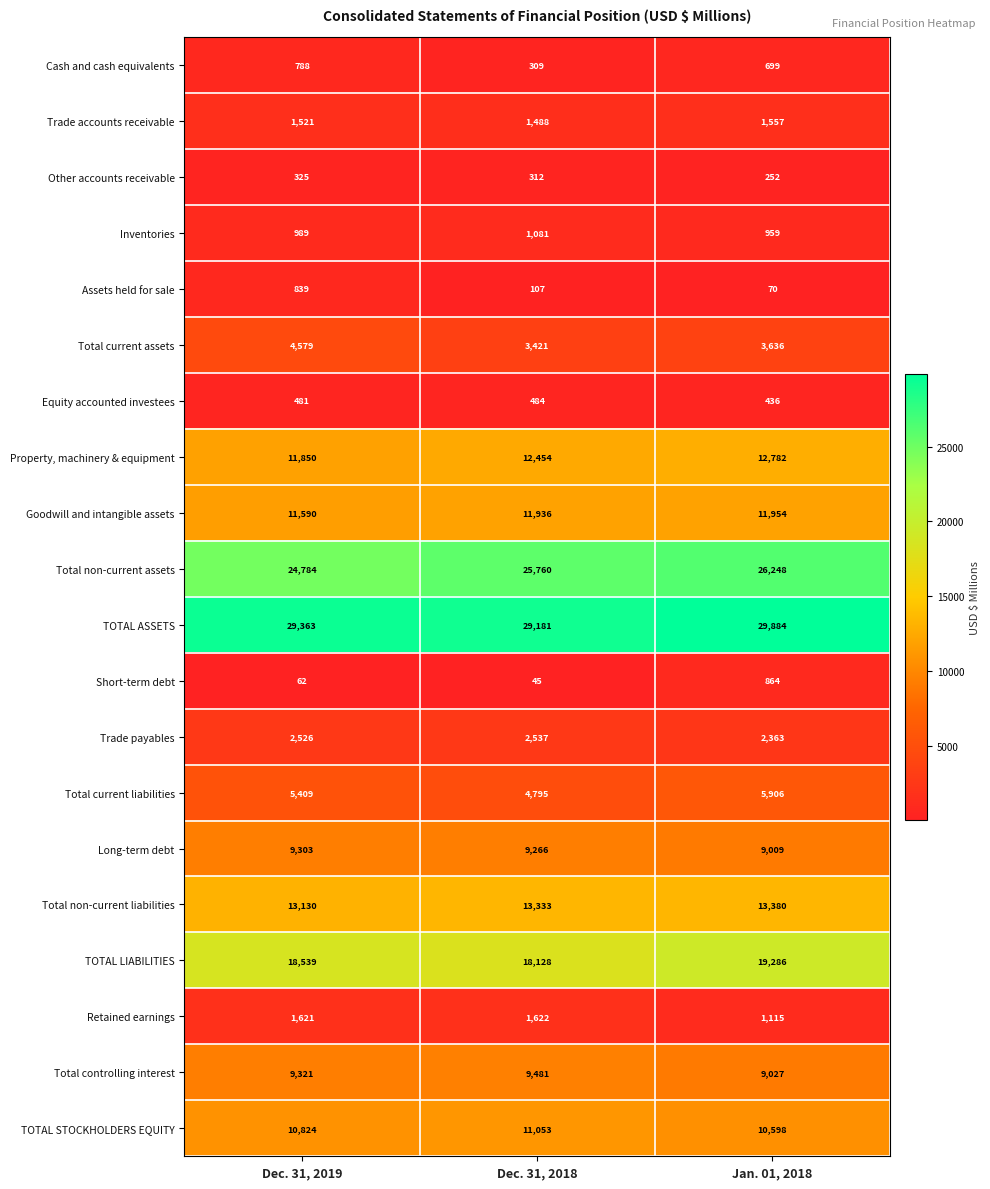

What is the spread (max minus min) of values at Dec. 31, 2018?

29136